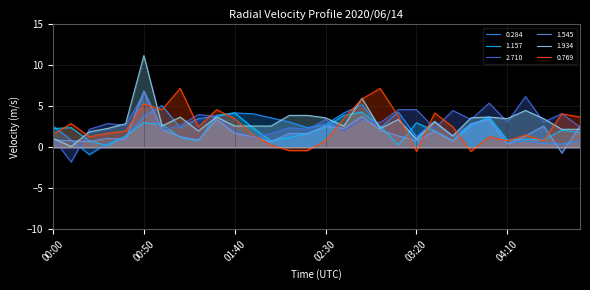

Read the 1.157 value at 03:20.

3.0